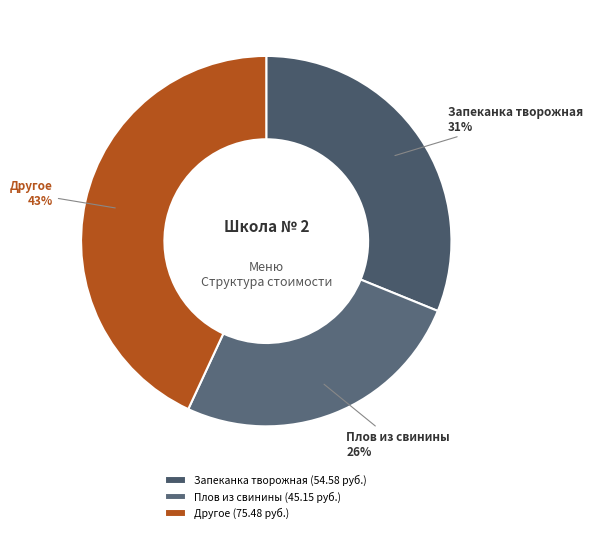

Is the sum of Другое and Плов из свинины greater than half?

Yes